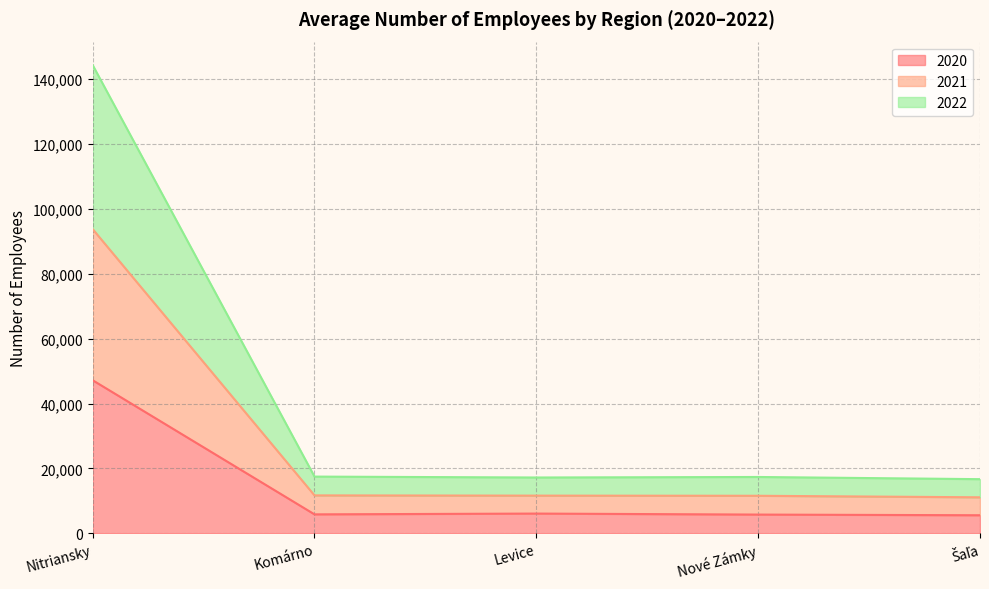

What is the total value across all series at Levice?

17219.0